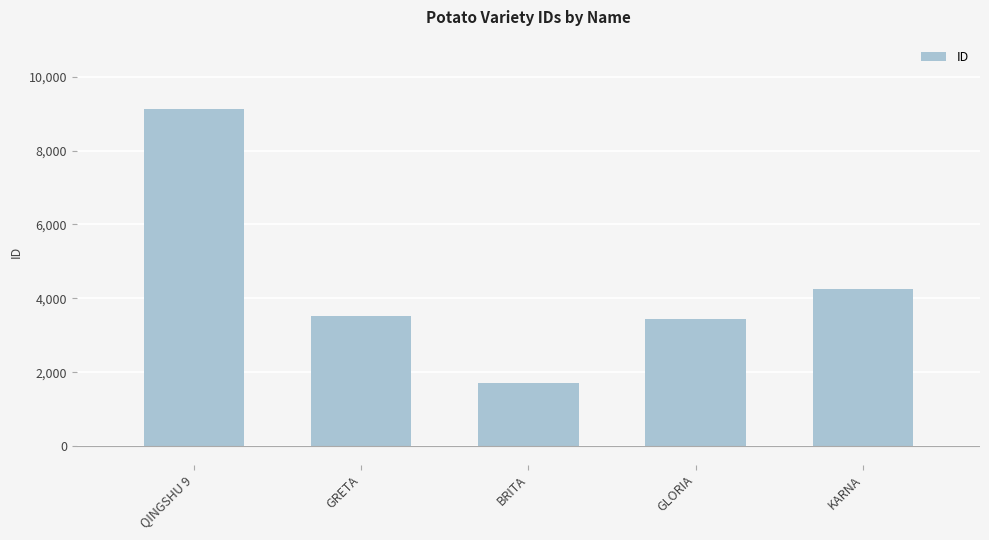

At which category does the chart reach its minimum across all series?

BRITA